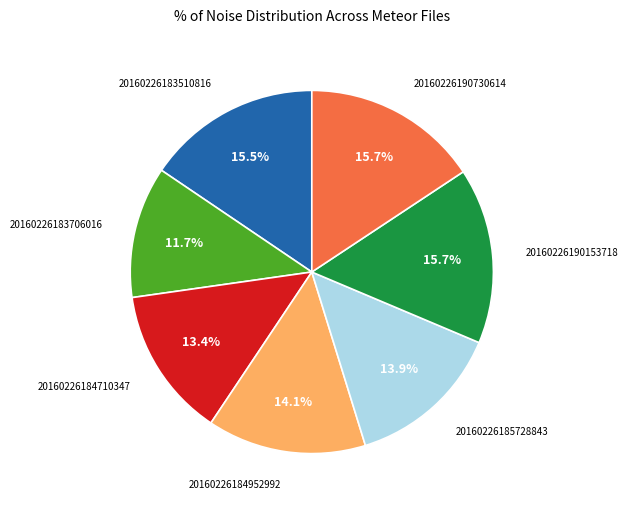

Is there any slice that represents more than half of the pie?

No